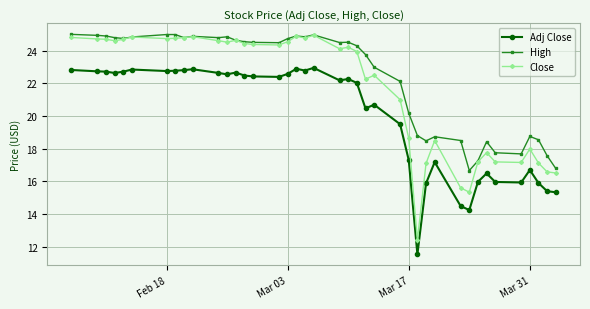

What is the highest value of the Adj Close series?

22.9